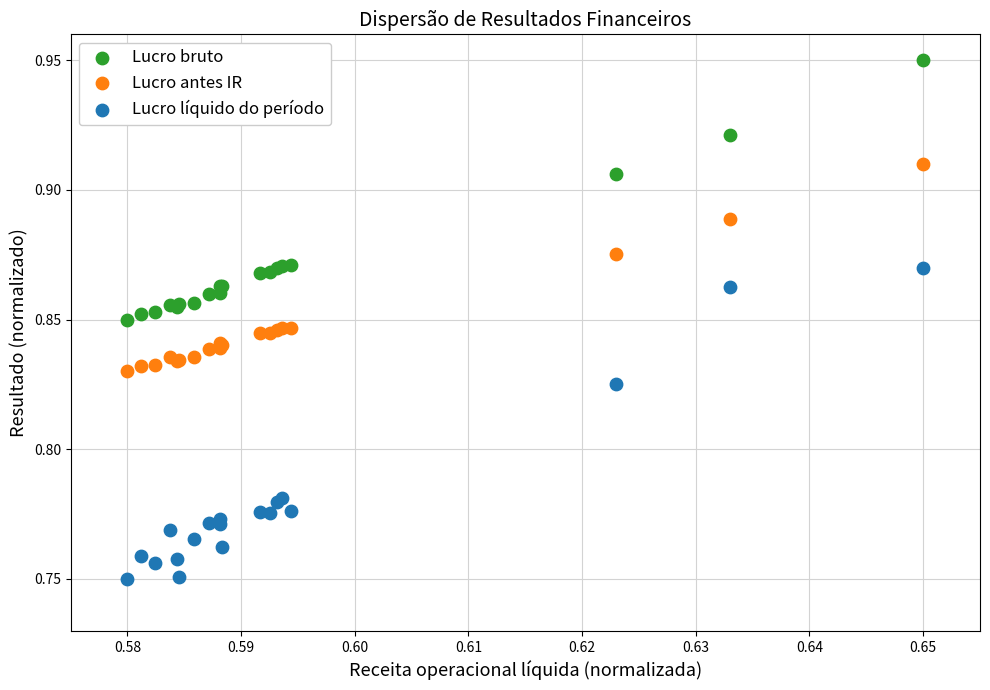

Which series reaches the minimum Y coordinate?

Lucro líquido do período